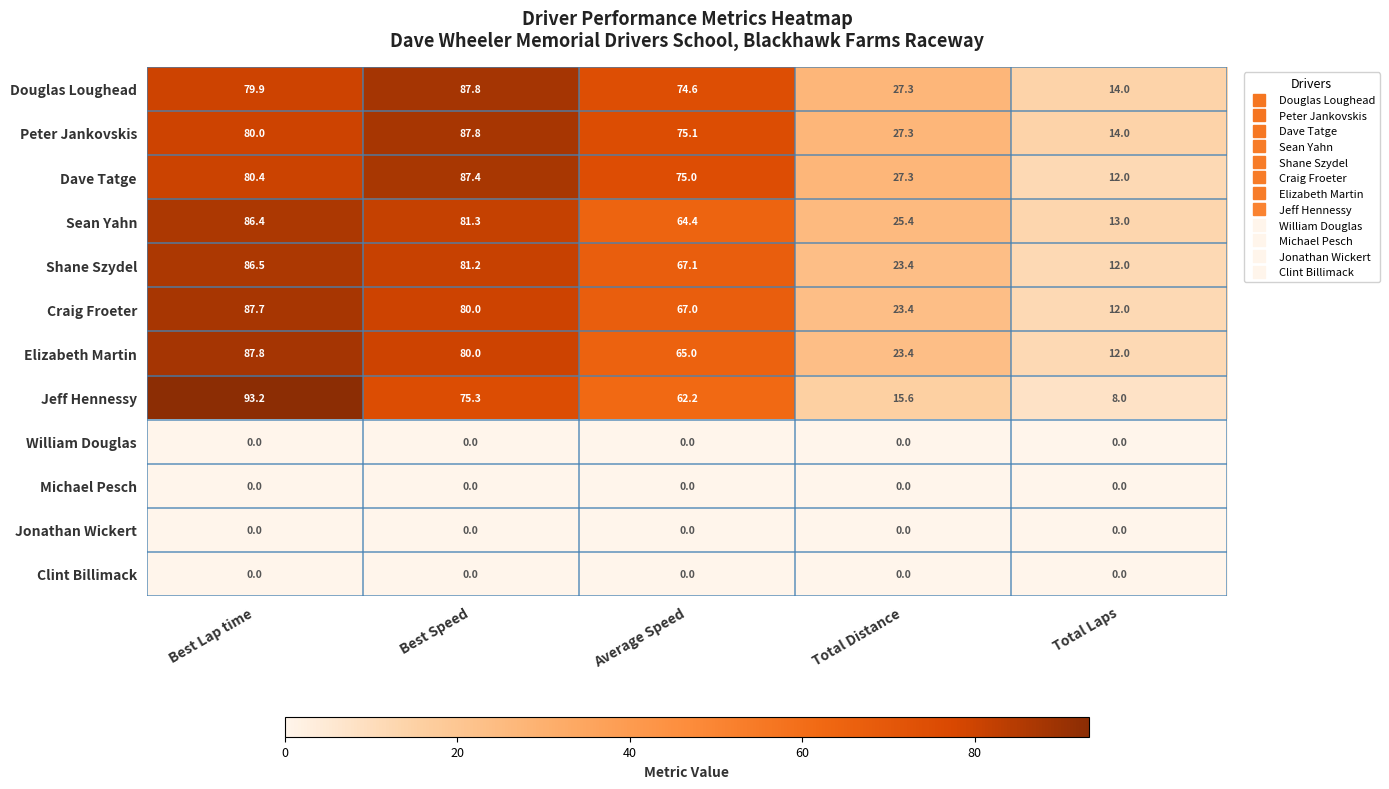

What is the sum of all Peter Jankovskis values?

284.2